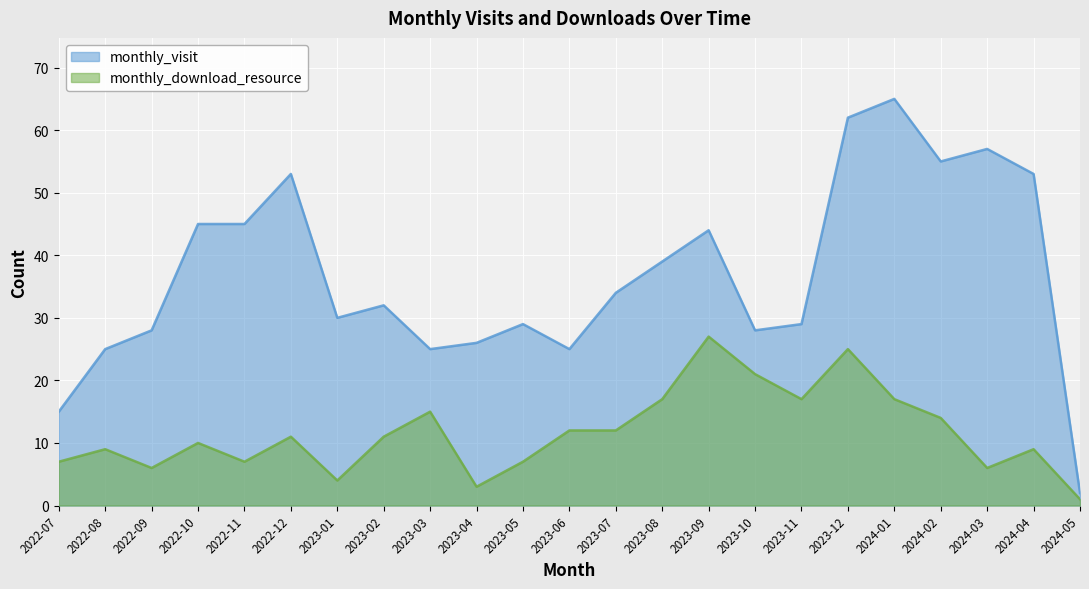

How many lines are shown in the chart?

2